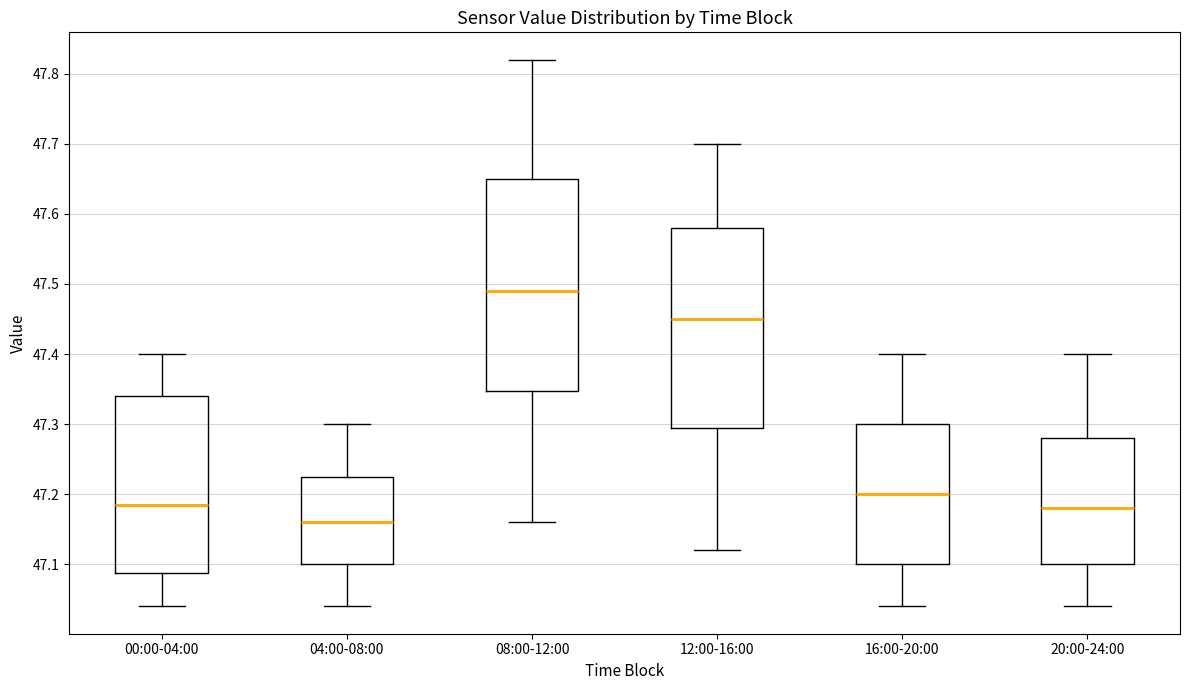

Reading left to right, read every box against the y-axis: the position of its median line, the range the box covers, and the ends of its whiskers. The values are not printed on the chart, so give them approximately, as read against the axis.

00:00-04:00: median 47.19, box 47.09 to 47.34, whiskers 47.04 to 47.40
04:00-08:00: median 47.16, box 47.10 to 47.23, whiskers 47.04 to 47.30
08:00-12:00: median 47.49, box 47.35 to 47.65, whiskers 47.16 to 47.82
12:00-16:00: median 47.45, box 47.30 to 47.58, whiskers 47.12 to 47.70
16:00-20:00: median 47.20, box 47.10 to 47.30, whiskers 47.04 to 47.40
20:00-24:00: median 47.18, box 47.10 to 47.28, whiskers 47.04 to 47.40